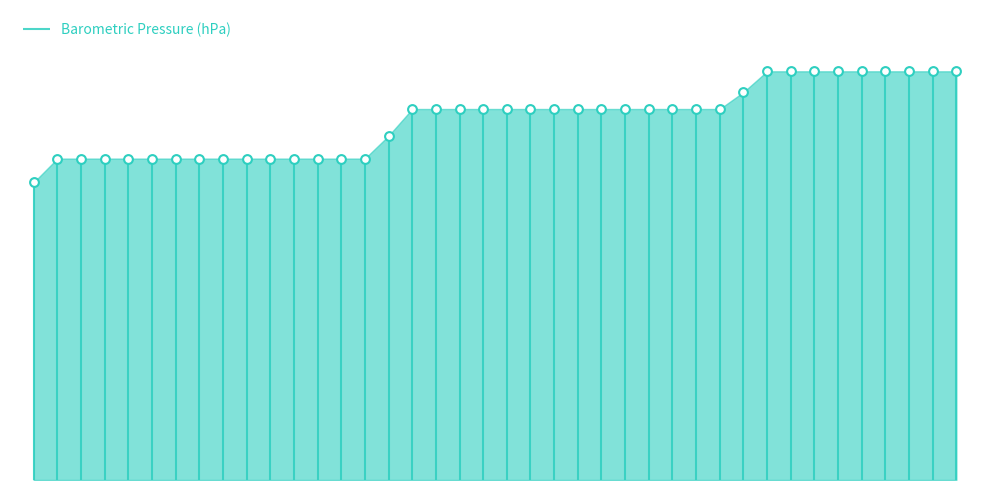

Between 32 and 37, which is larger?

32